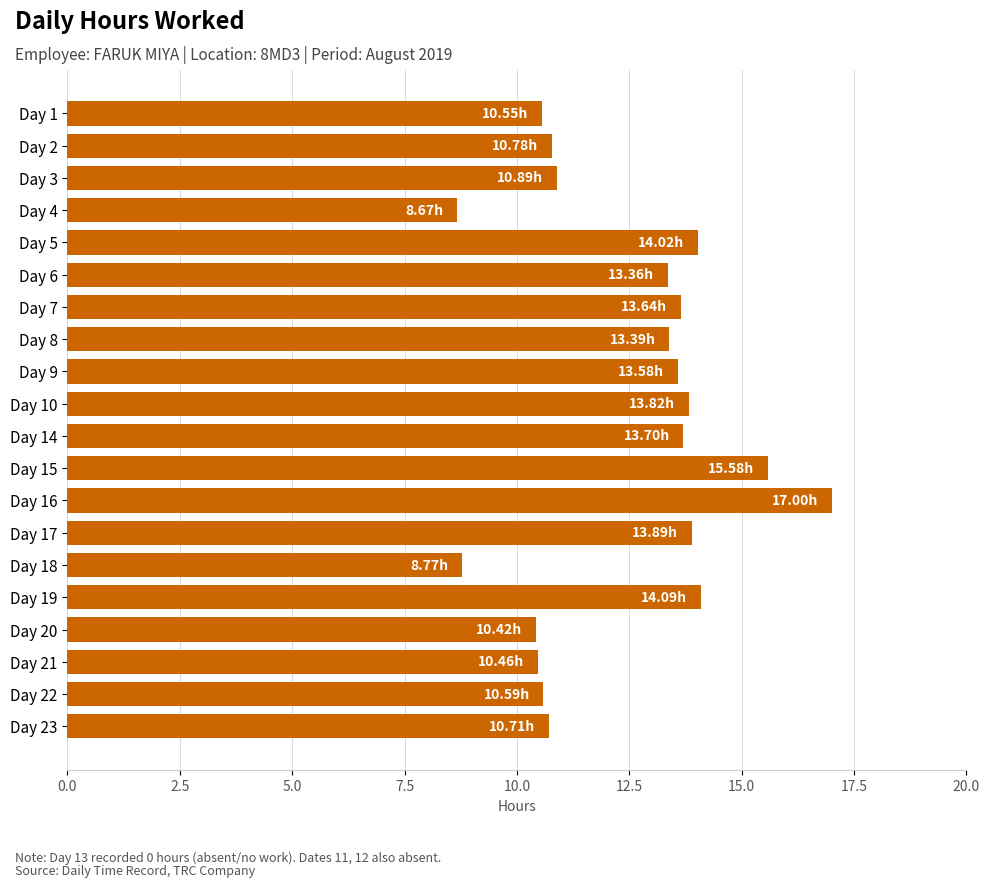

What is the ratio of the value at Day 5 to the value at Day 7?

1.0